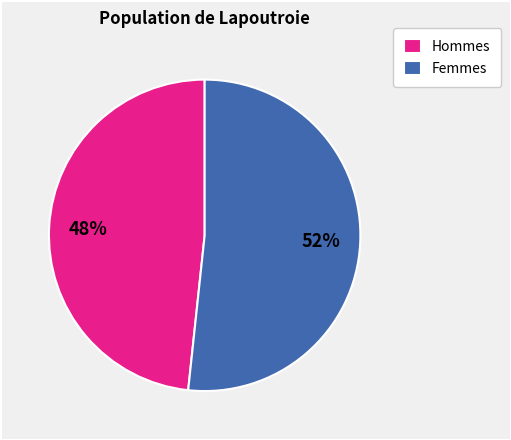

How many segments does this pie chart have?

2